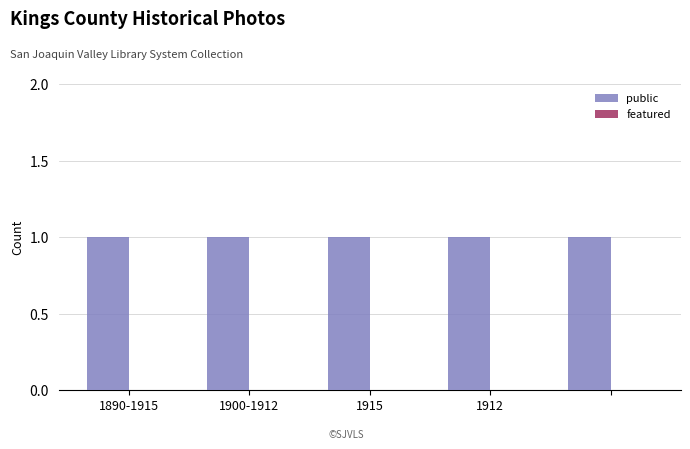

What is the label of the 5th bar from the right?

1890-1915